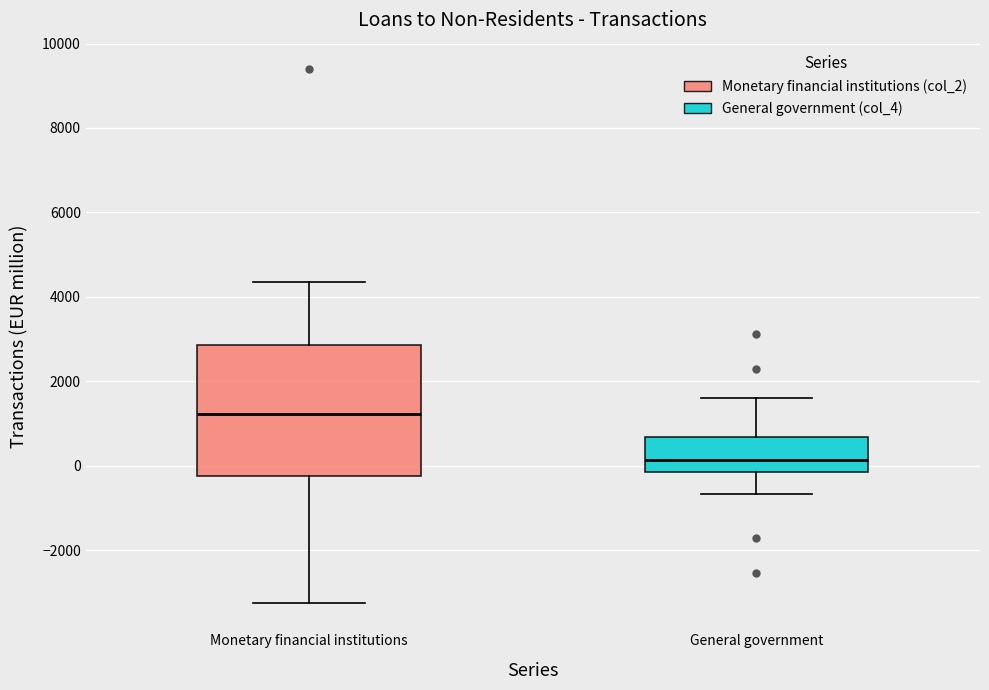

Reading left to right, read every box against the y-axis: the position of its median line, the range the box covers, and the ends of its whiskers. The values are not printed on the chart, so give them approximately, as read against the axis.

Monetary financial institutions: median 1200, box -200 to 2800, whiskers -3200 to 4400
General government: median 200, box -200 to 600, whiskers -600 to 1600